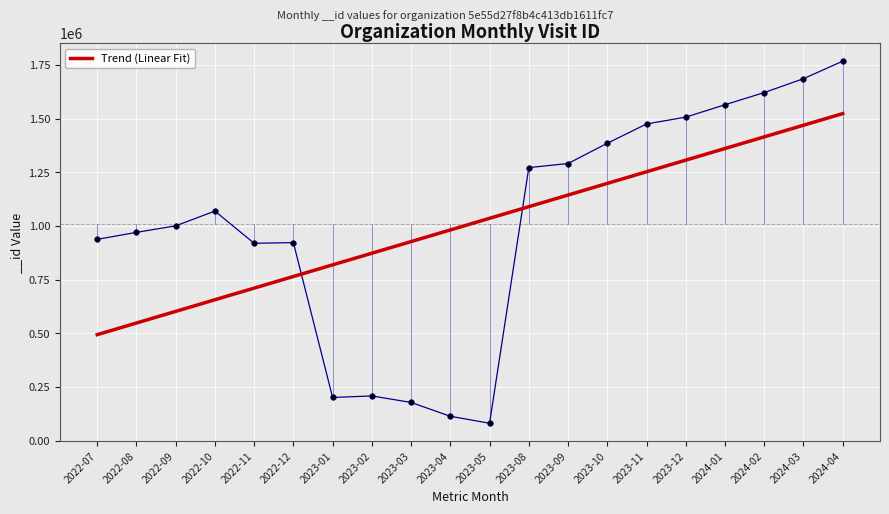

What is the label of the 20th point from the left?

2024-04